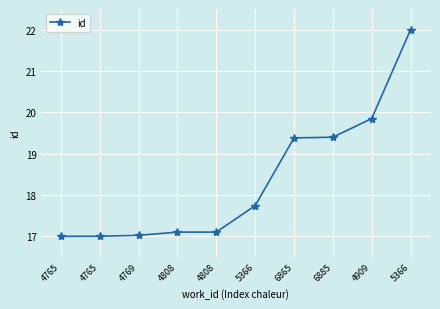

How many categories are shown in the chart?

10